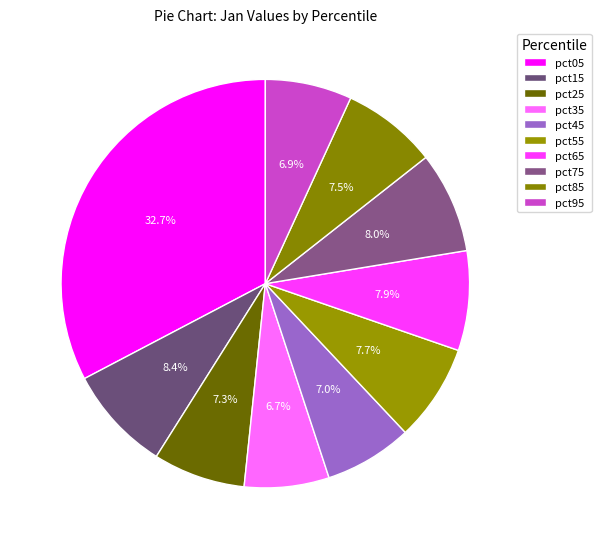

Does any single category account for the majority?

No